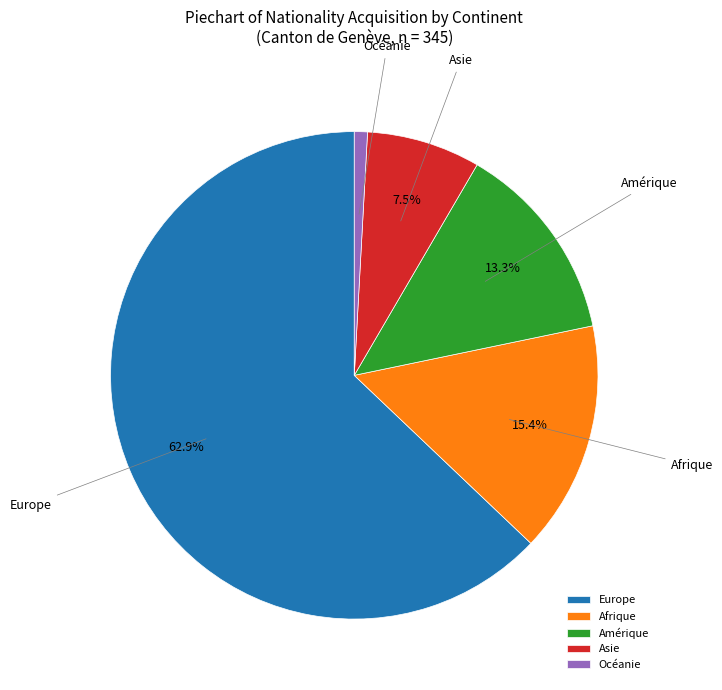

Combined, do Amérique and Afrique account for over 50%?

No